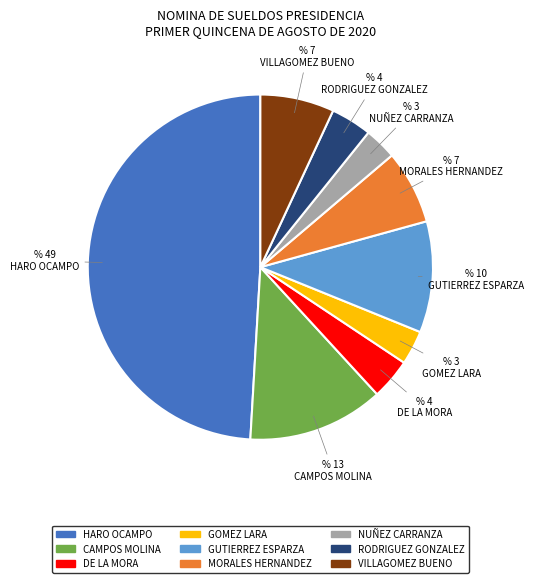

Does any single category account for the majority?

No